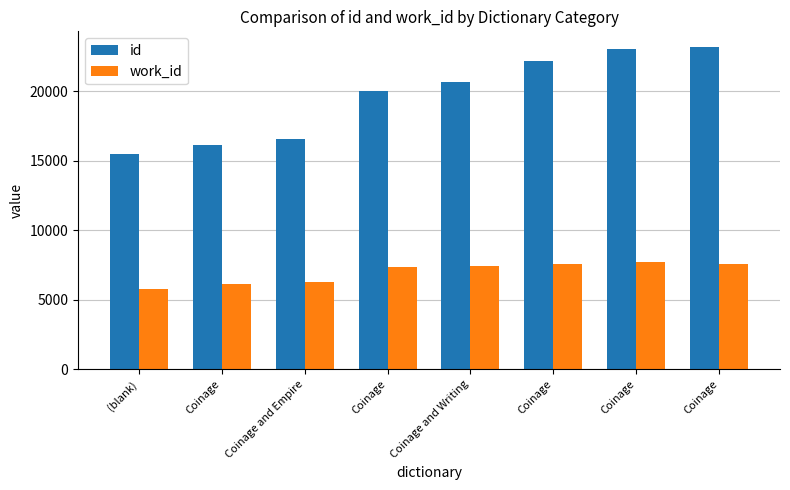

Reading right to left, transcribe all the data shown in this chart.

id: Coinage=23144	Coinage=23032	Coinage=22185	Coinage and Writing=20646	Coinage=20026	Coinage and Empire=16552	Coinage=16161	(blank)=15470
work_id: Coinage=7588	Coinage=7739	Coinage=7591	Coinage and Writing=7439	Coinage=7335	Coinage and Empire=6251	Coinage=6118	(blank)=5802